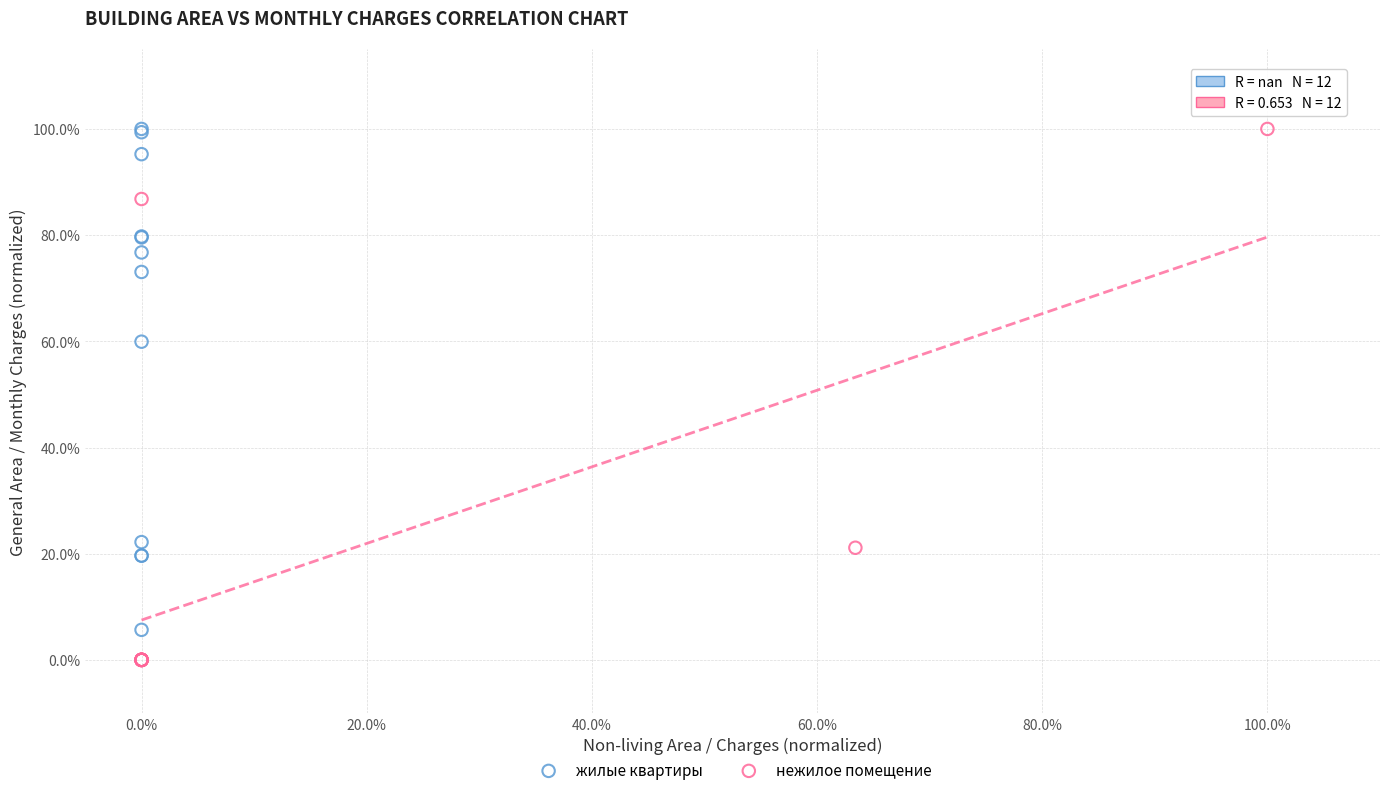

Which series has the largest Y range (max minus min)?

нежилое помещение